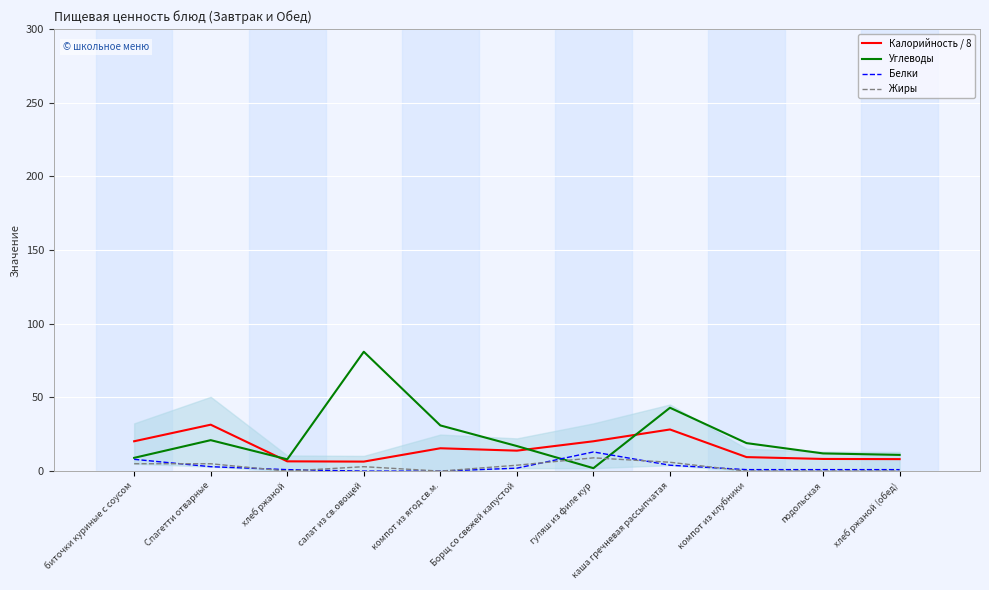

True or false: Белки and Калорийность / 8 intersect in this chart.

False